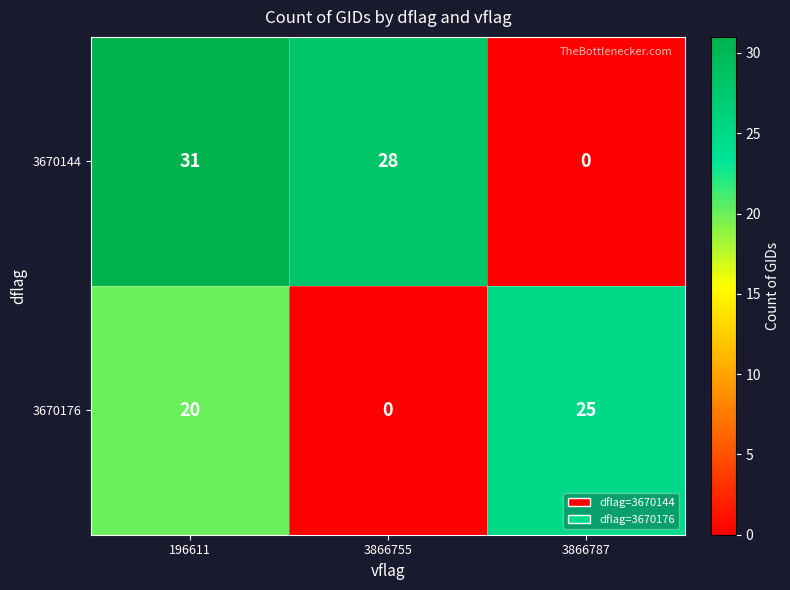

At which category is the sum across all series the highest?

196611